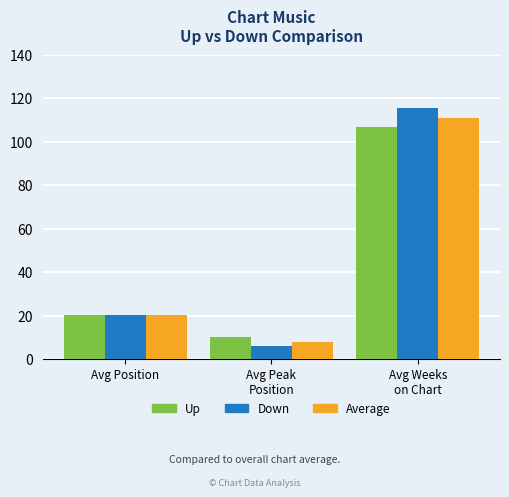

What are all the series names shown in the legend?

Up, Down, Average